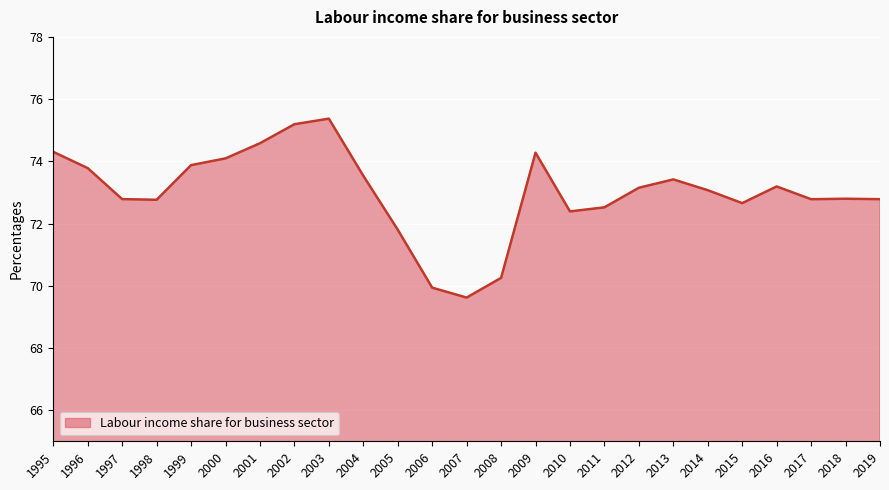

The chart shows a value of 95.7 at 2012. True or false?

False